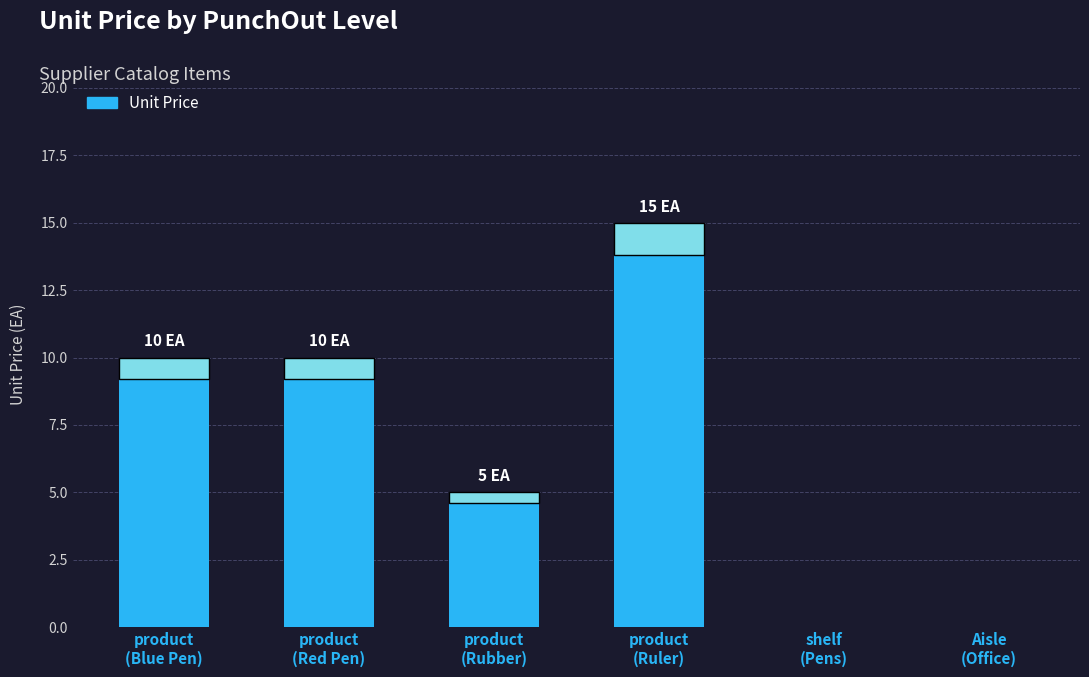

What is the maximum value shown in the chart?

15